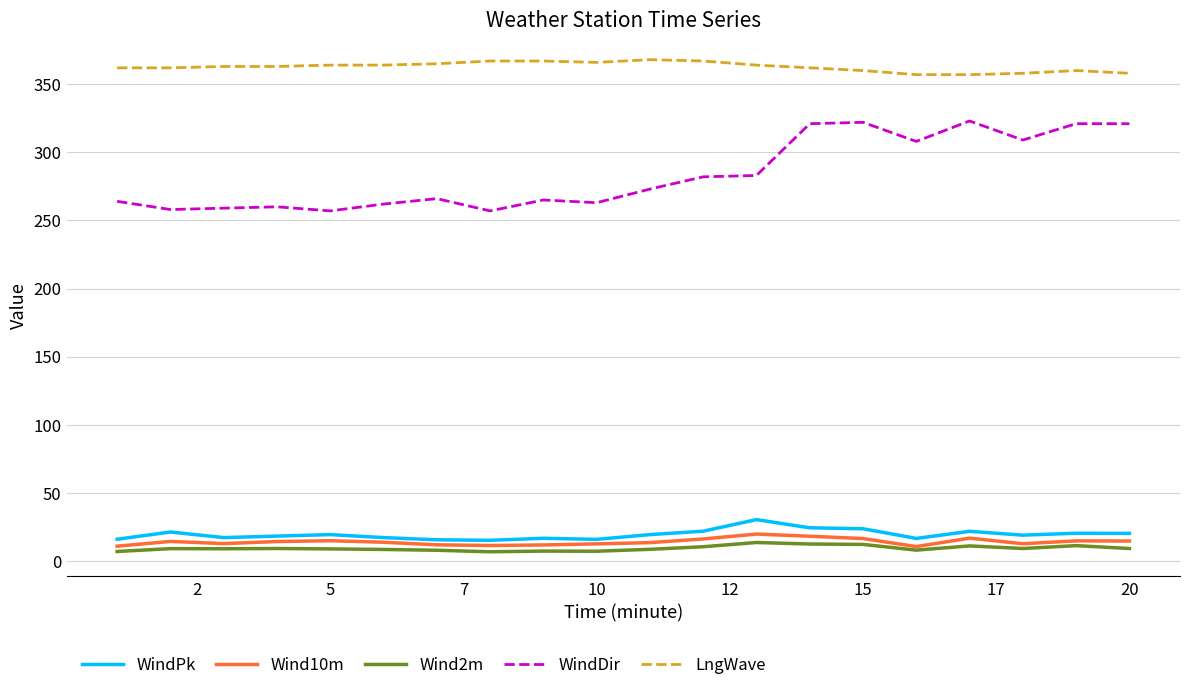

True or false: WindPk and LngWave intersect in this chart.

False